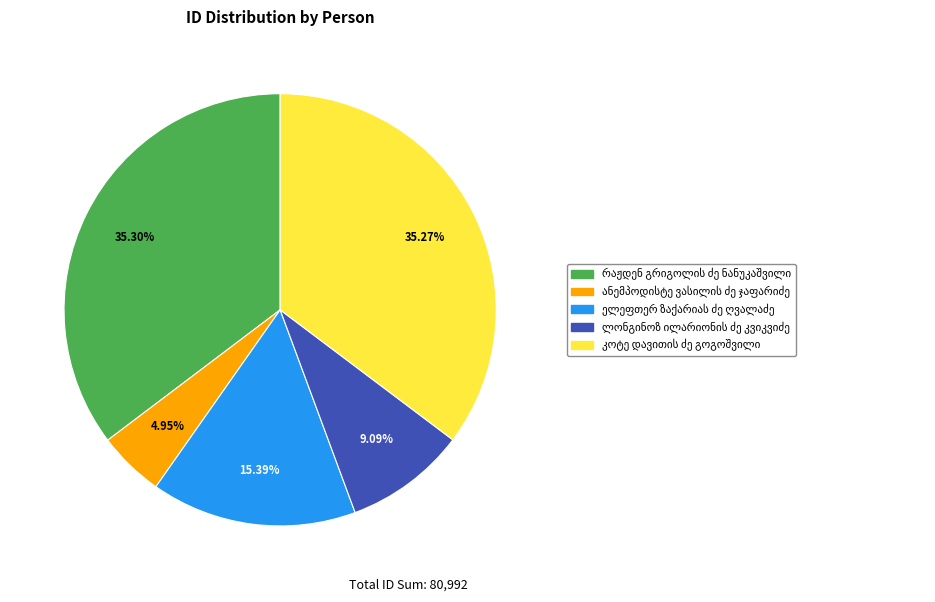

Is there any slice that represents more than half of the pie?

No